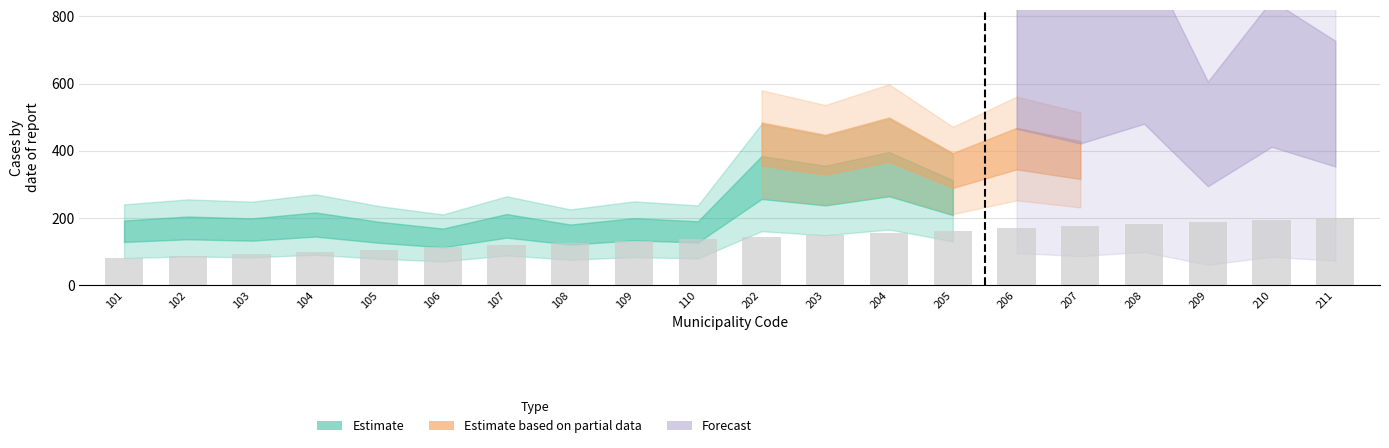

Approximately how many times larger is the value at 109 compared to 207?

0.7